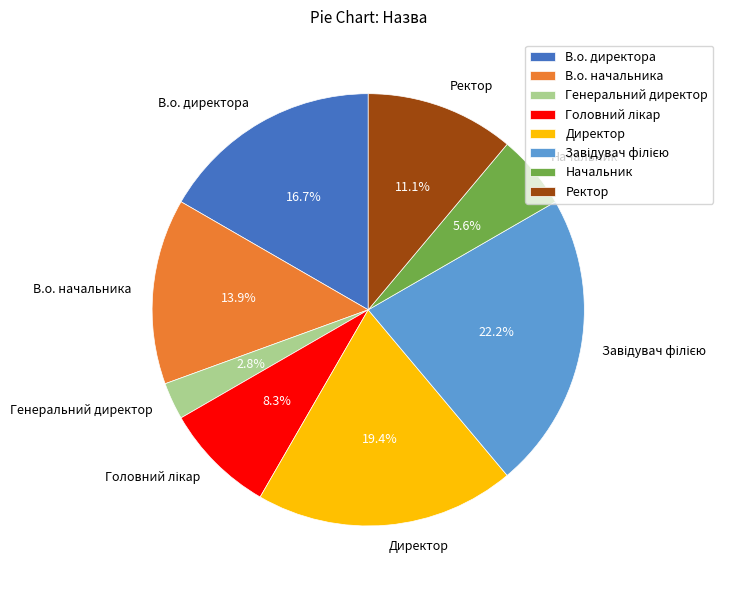

True or false: В.о. директора accounts for 17% of the total.

True